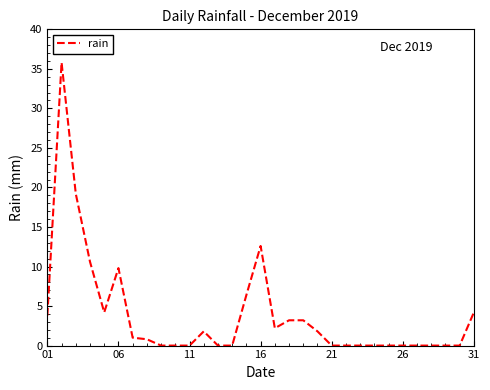

What is the difference between the maximum and minimum values?

35.8